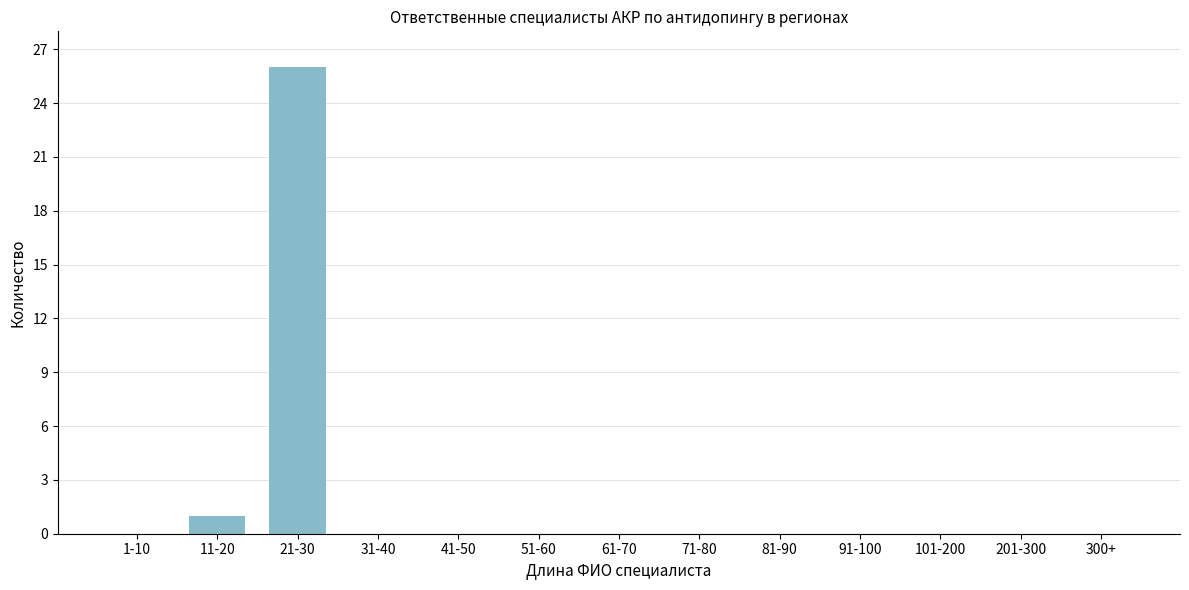

Reading left to right, list all the values displayed in this chart.

1-10=0	11-20=1	21-30=26	31-40=0	41-50=0	51-60=0	61-70=0	71-80=0	81-90=0	91-100=0	101-200=0	201-300=0	300+=0